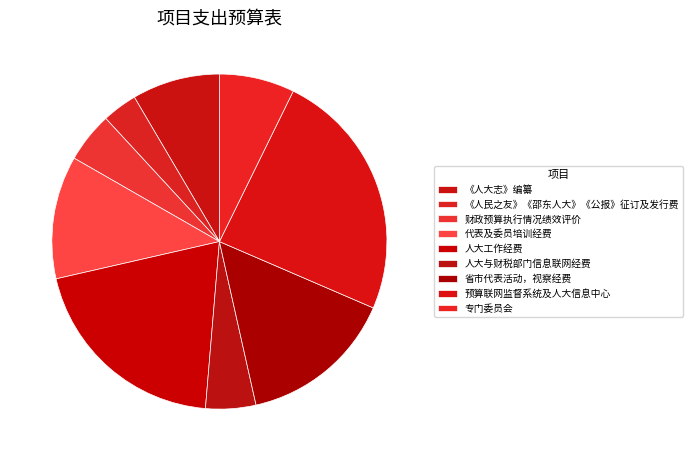

To the nearest percent, what is the combined percentage of 人大与财税部门信息联网经费 and 财政预算执行情况绩效评价?

10%